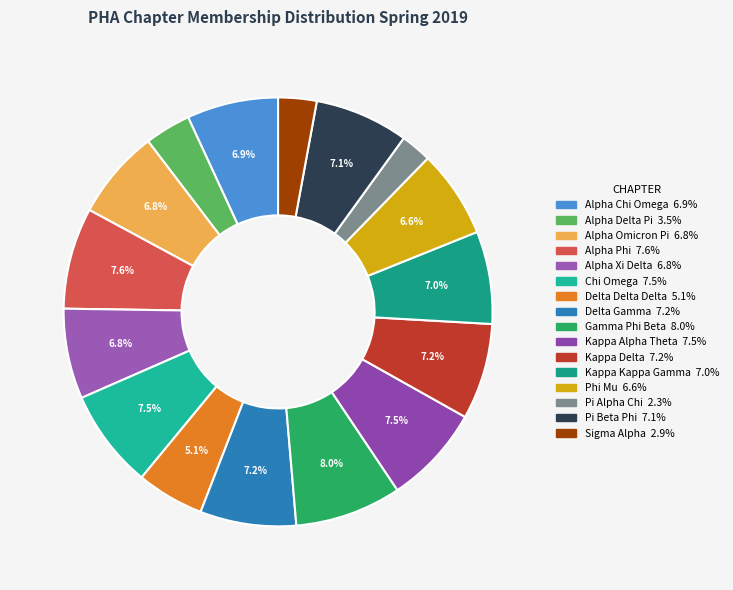

What portion of the pie excludes Alpha Omicron Pi?

93.2%